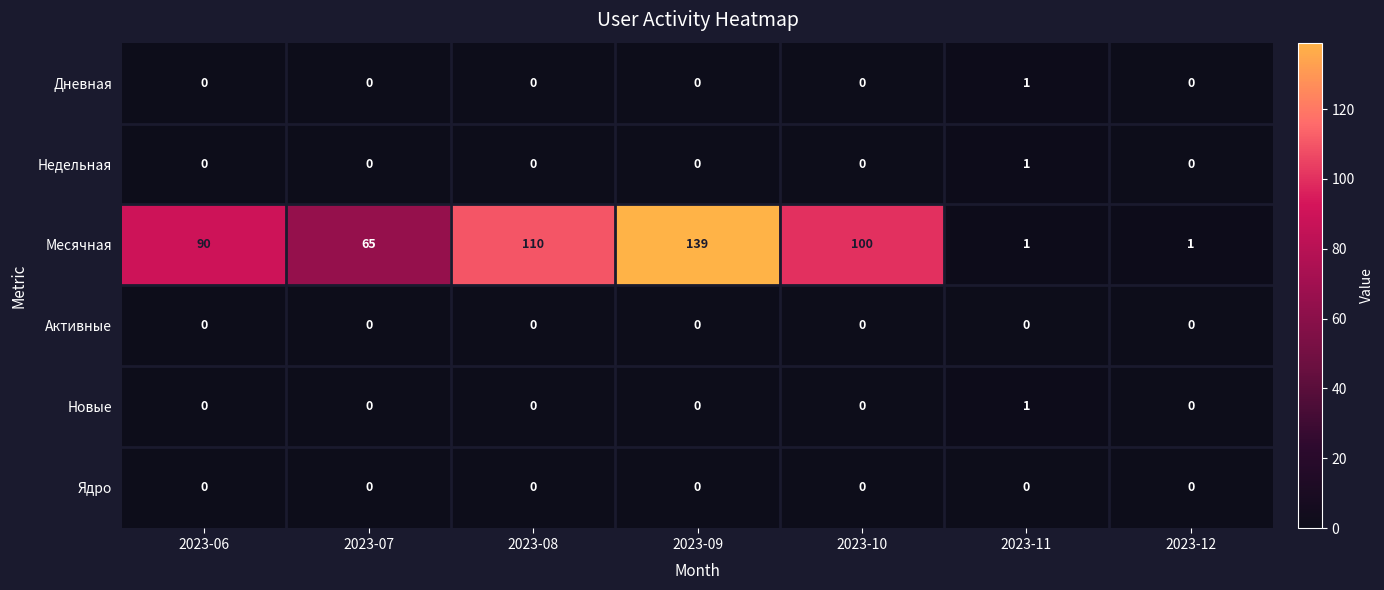

What is the total value across all series at 2023-10?

100